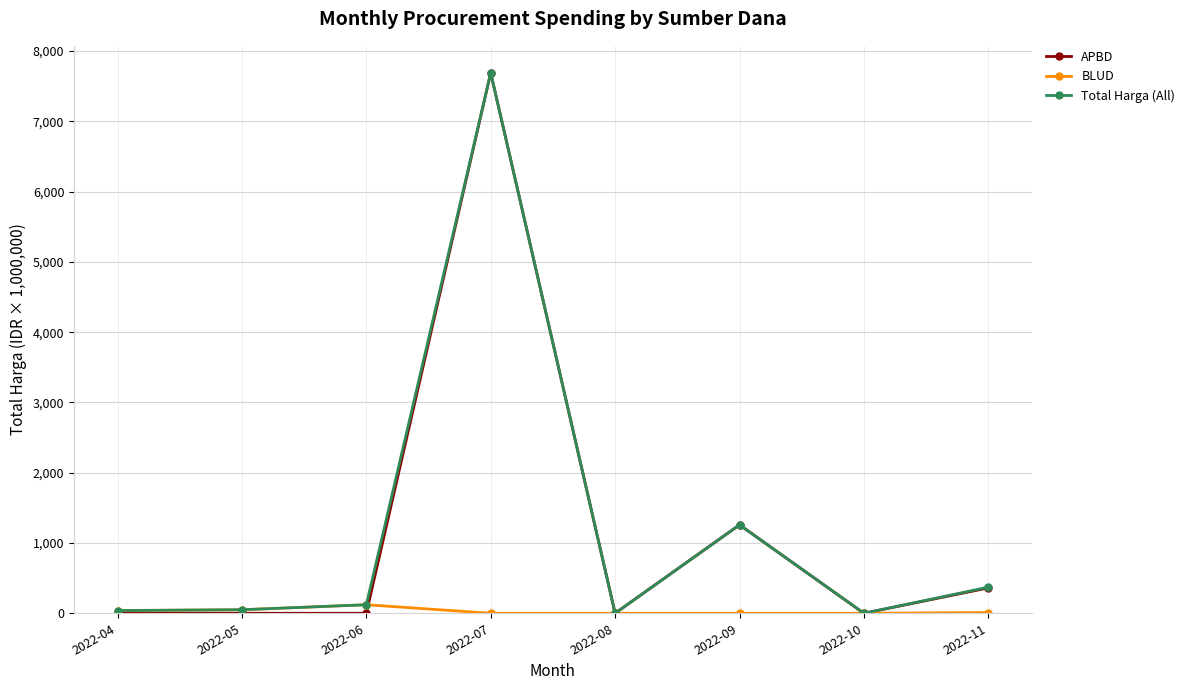

What is the value of the APBD point at the 4th from the left?

7689.8